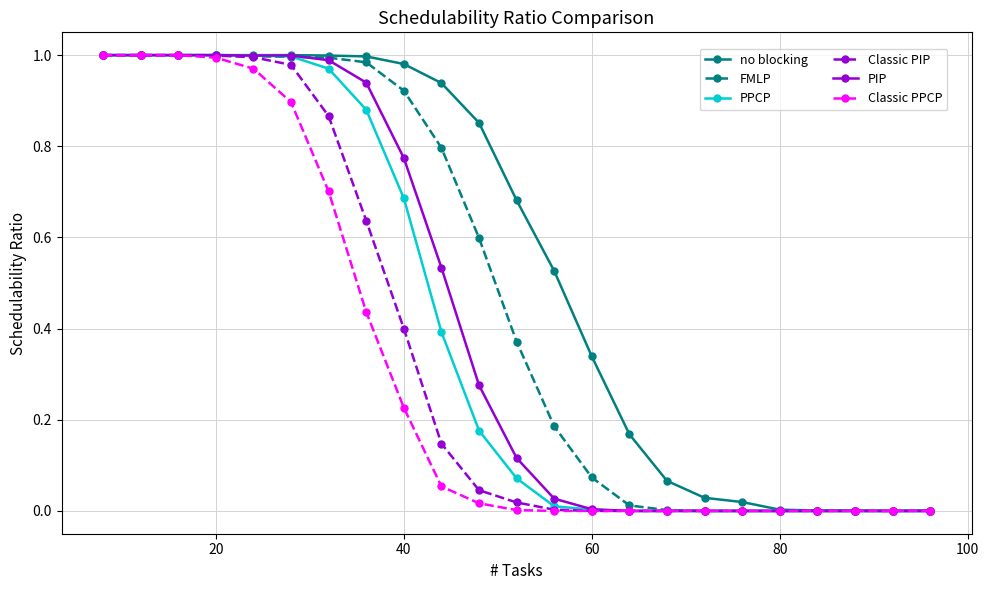

The FMLP series shows 0.0 at 80. True or false?

True